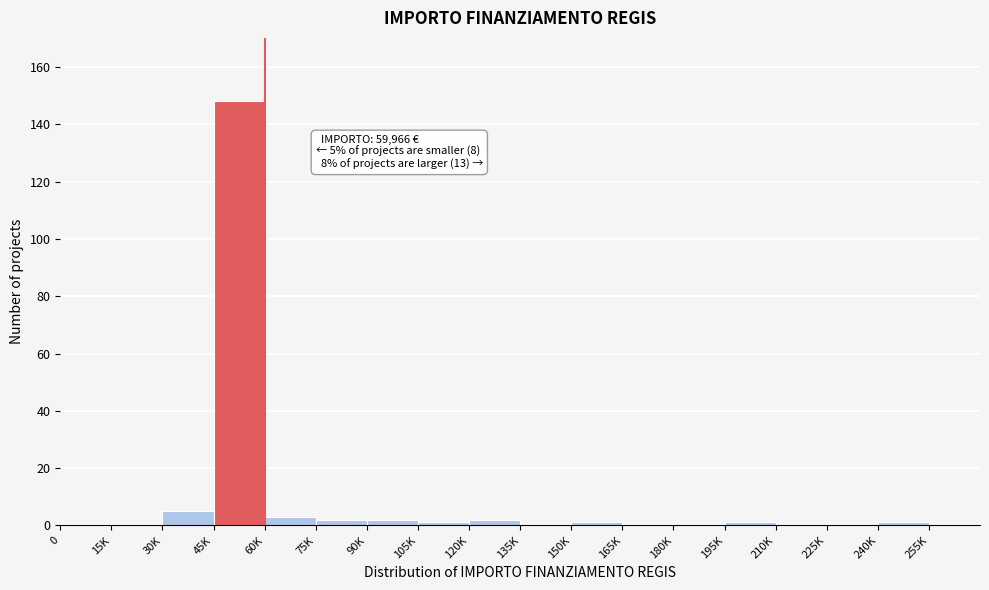

Reading left to right, transcribe all the data shown in this chart.

0=0	15K=0	30K=5	45K=148	60K=3	75K=2	90K=2	105K=1	120K=2	135K=0	150K=1	165K=0	180K=0	195K=1	210K=0	225K=0	240K=1	255K=0